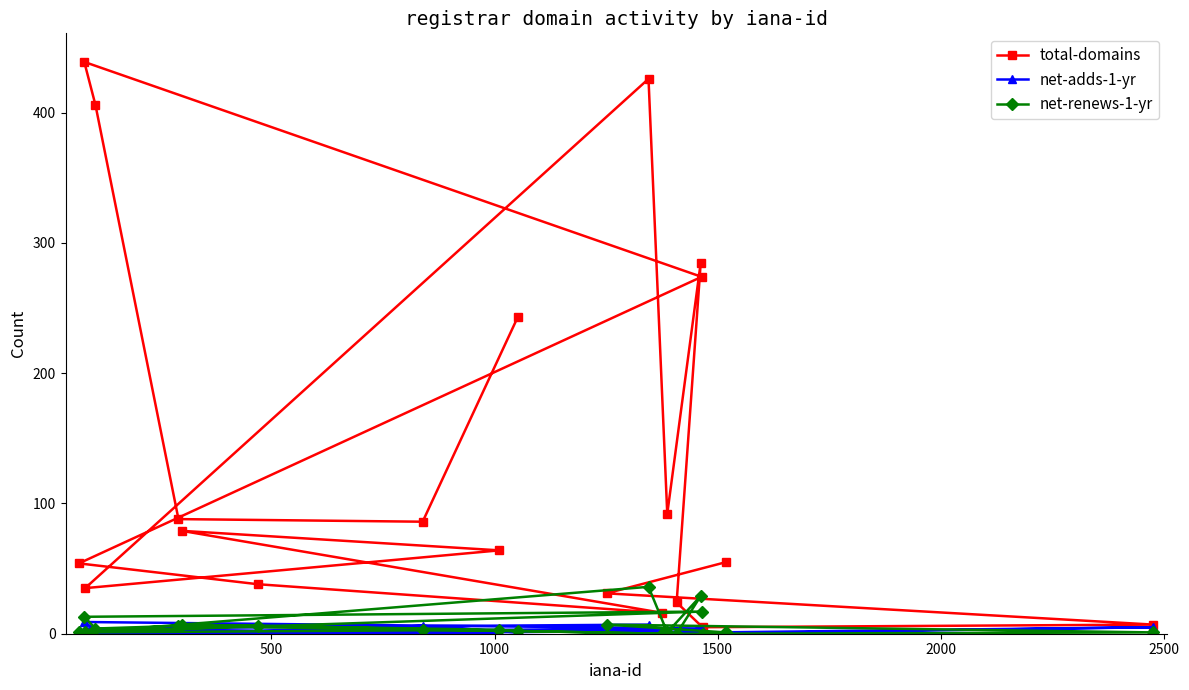

What is the difference between the second highest and second lowest values in the net-renews-1-yr series?

29